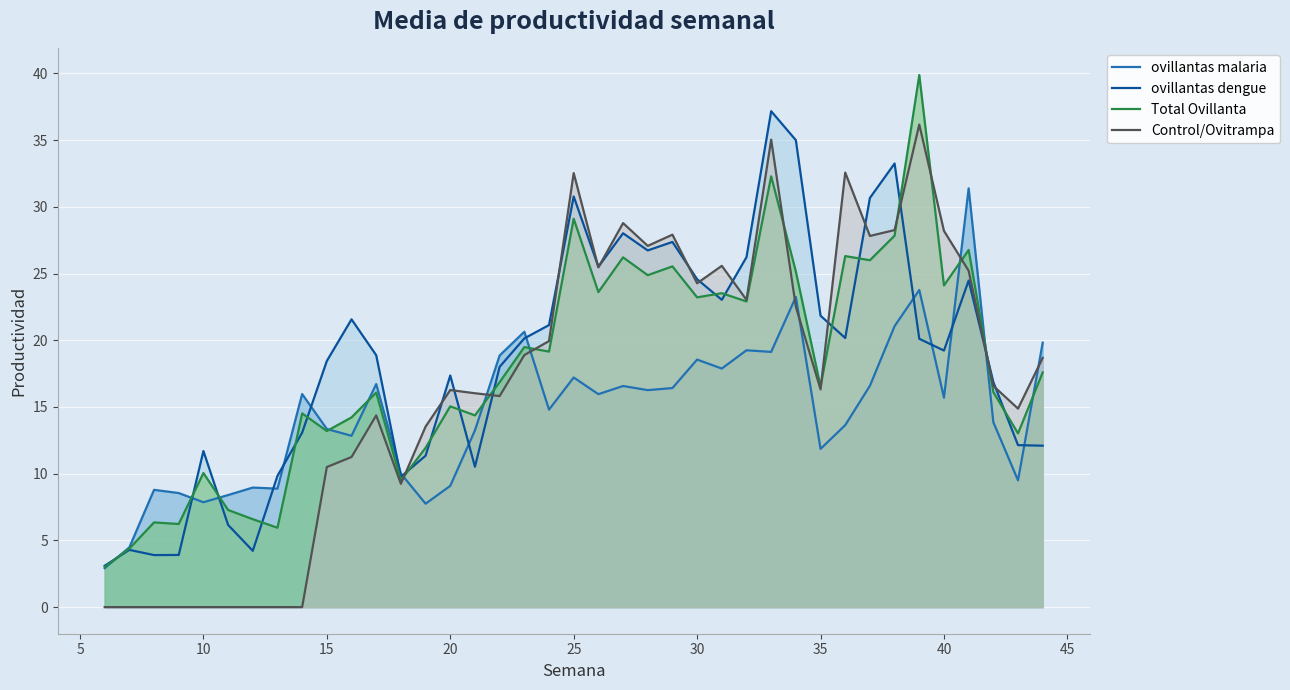

What is the difference between the maximum and minimum values in the Control/Ovitrampa series?

36.2